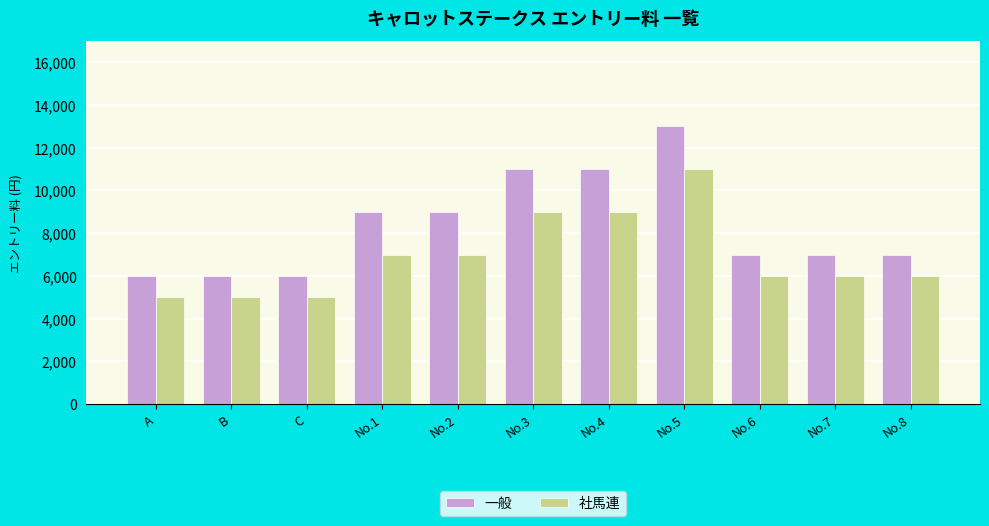

How many categories are shown in the chart?

11